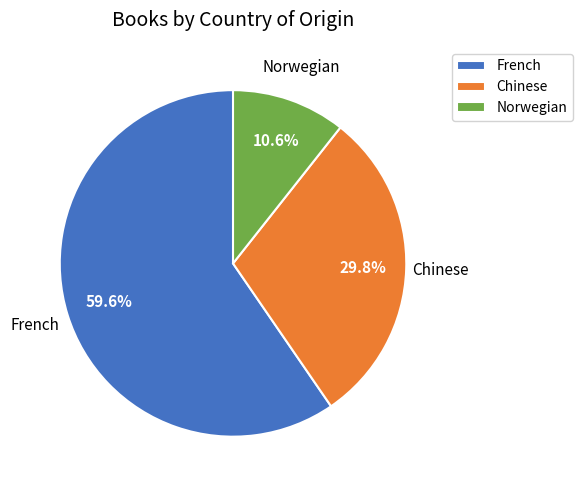

Is the sum of French and Chinese greater than half?

Yes